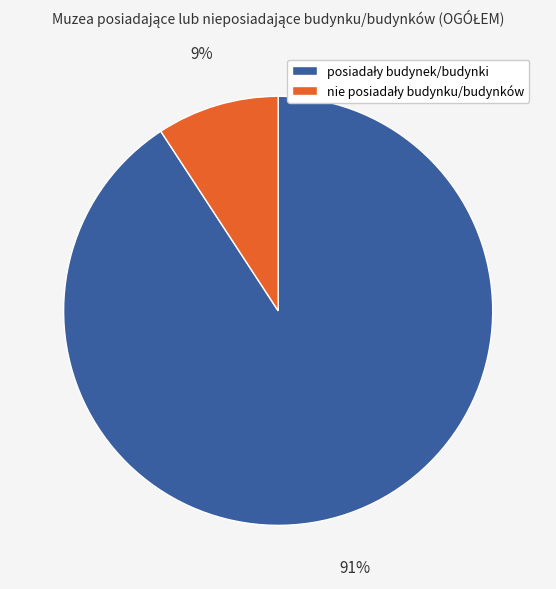

Does any single category account for the majority?

Yes